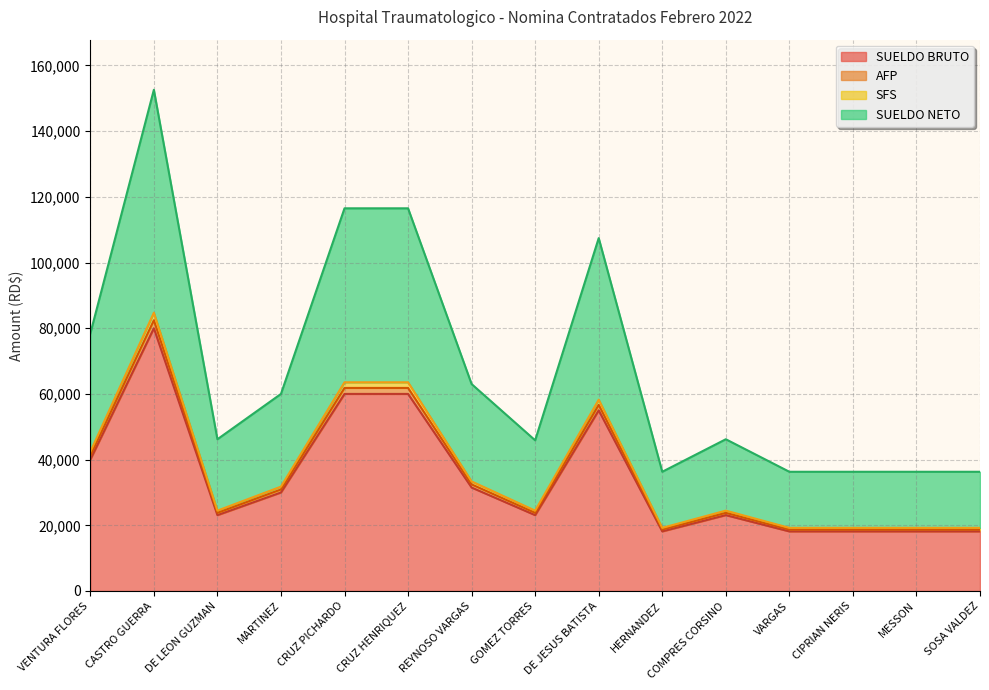

Which series changed the most between MARTINEZ and COMPRES CORSINO?

SUELDO NETO